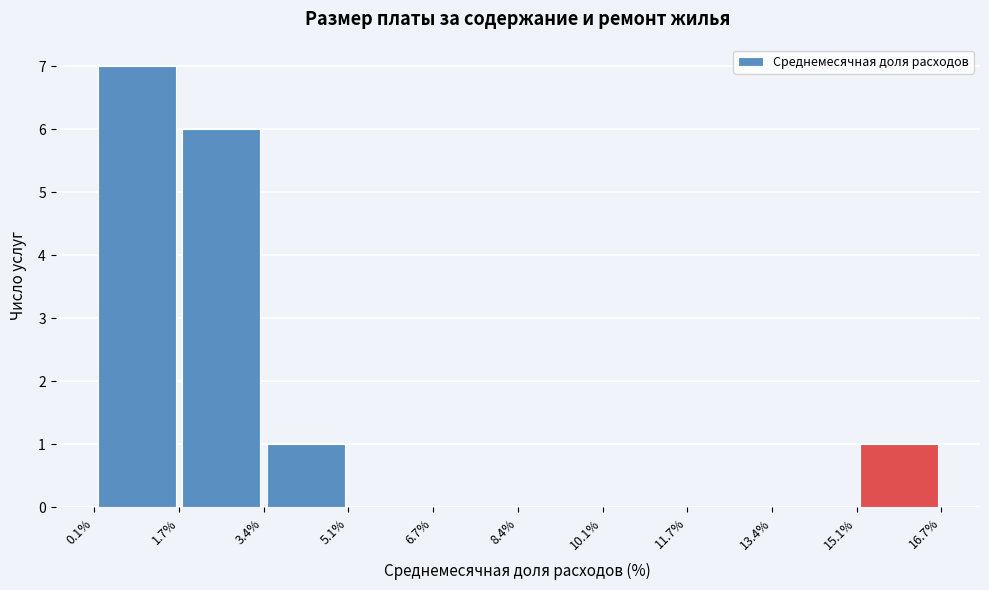

What is the height of the bar covering 1.7% to 3.4% on the x-axis? The values are not printed on the chart, so give them approximately, as read against the axis.

6